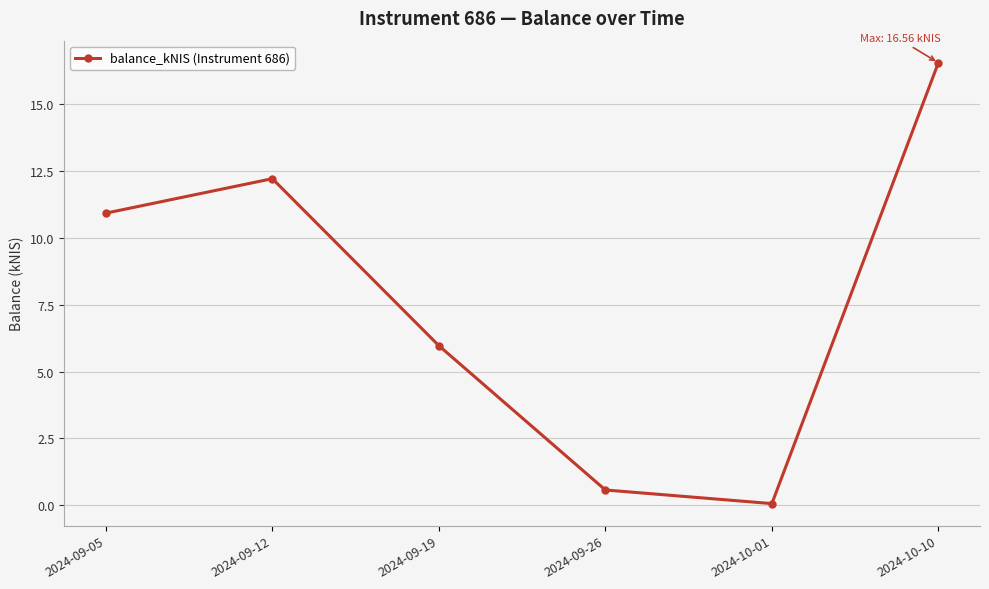

Reading left to right, extract all data points from this chart.

10.9	12.2	6.0	0.6	0.1	16.6